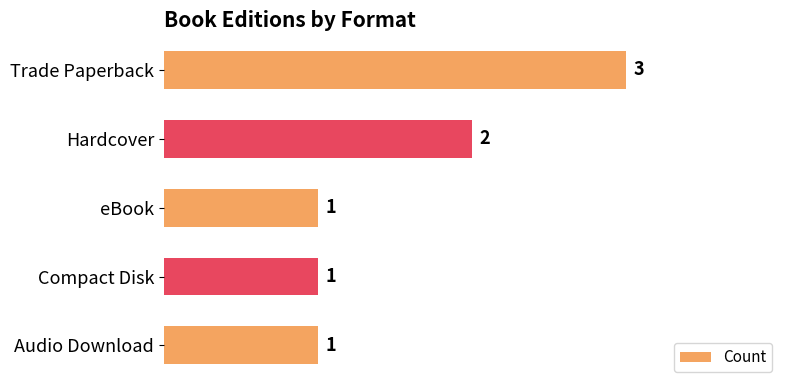

What position from the bottom is Hardcover?

4